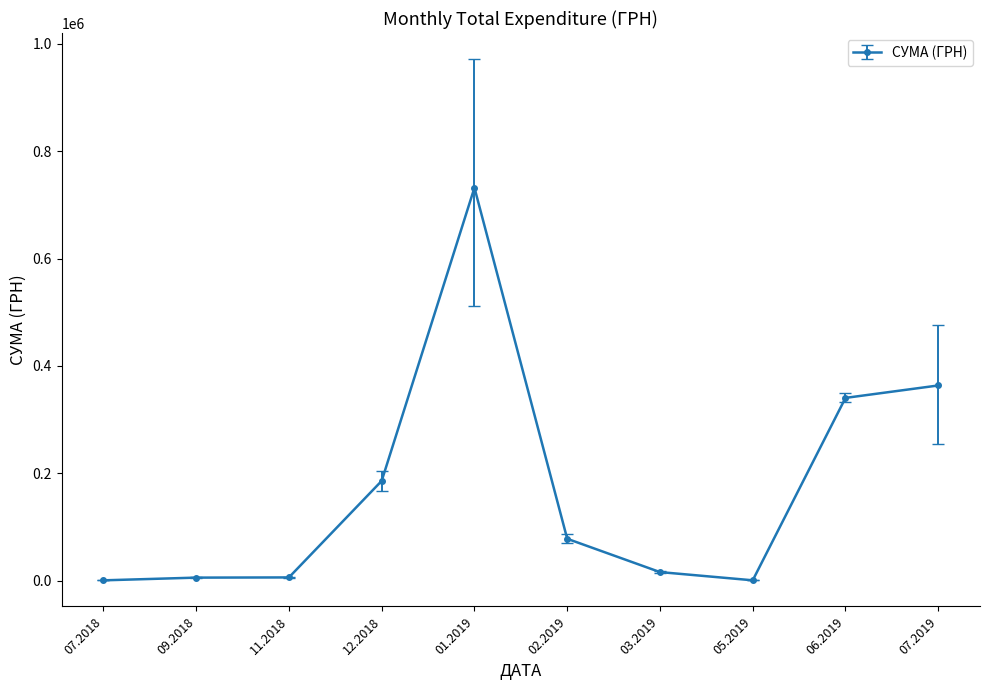

What is the value of the 10th point from the left?

363712.7